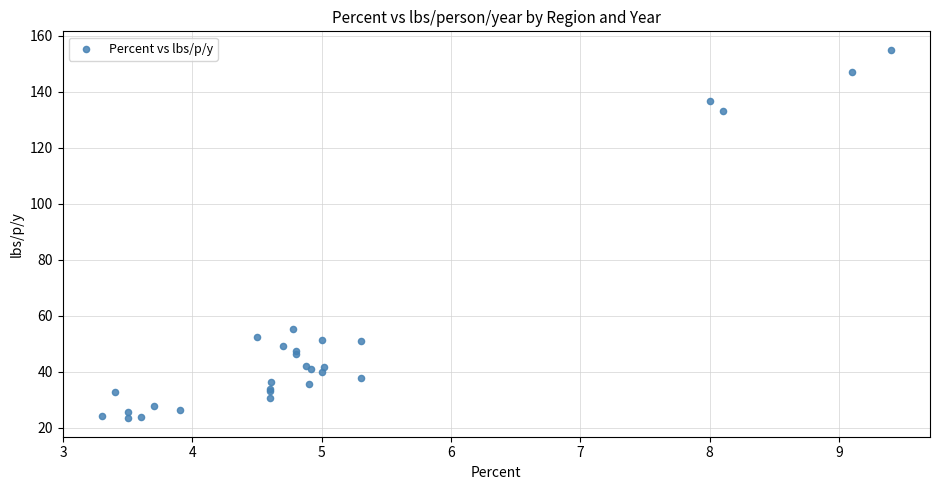

What Y value in the scatter plot is closest to 89?

55.2